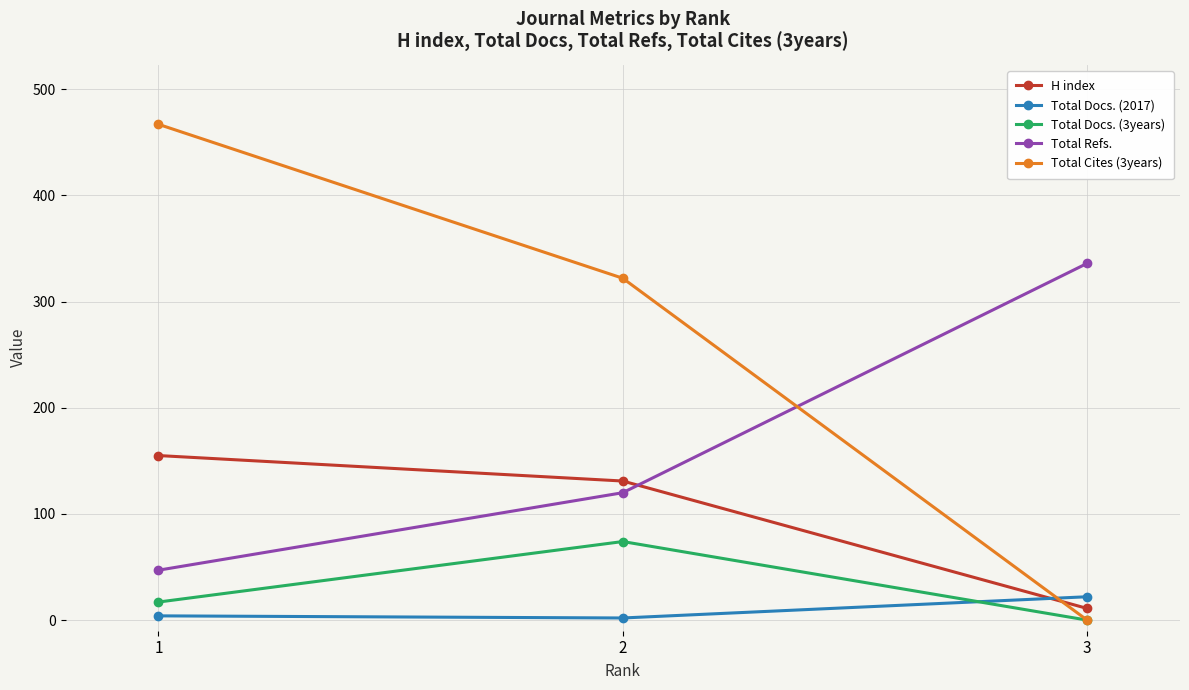

List the labels in order of Total Docs. (3years) value, largest first.

2, 1, 3